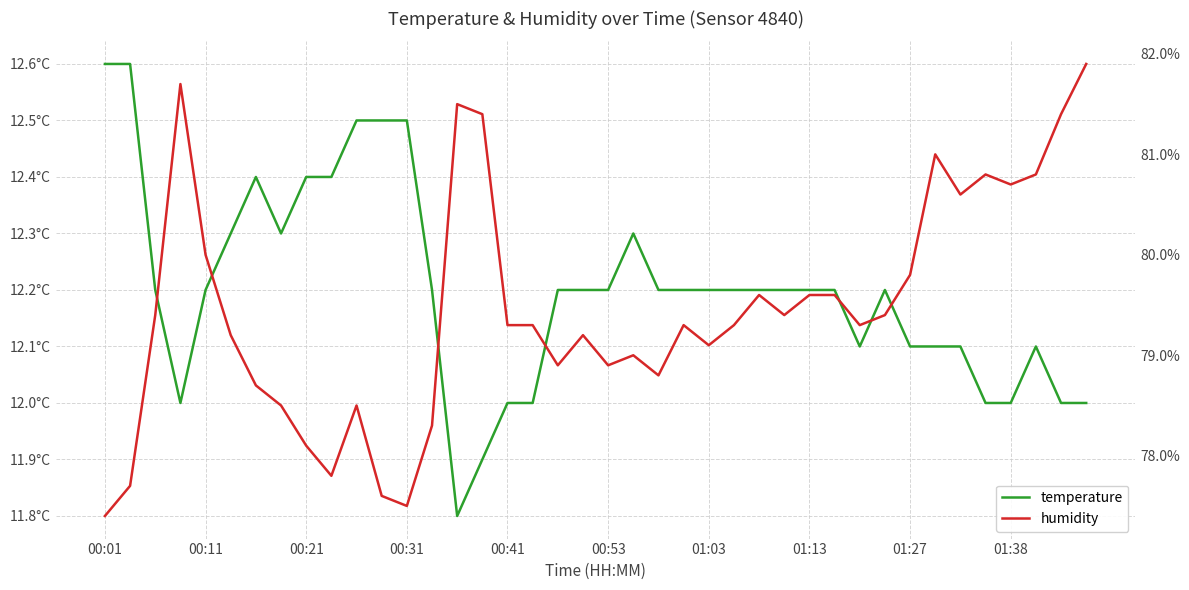

How many lines are shown in the chart?

2